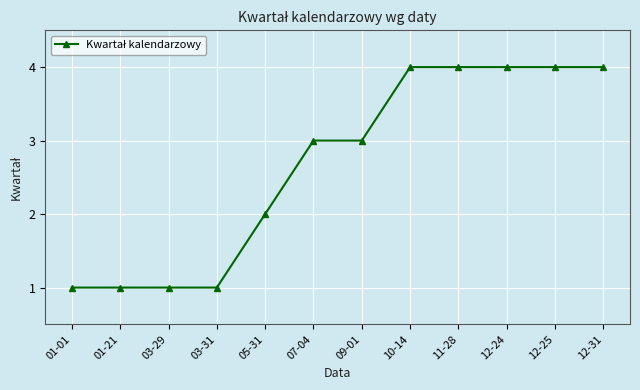

What is the sum of all values?

32